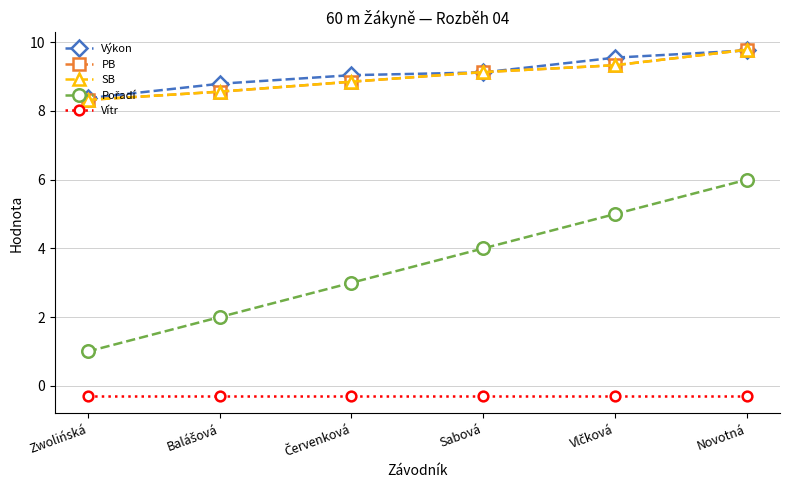

What position from the left is Balášová?

2